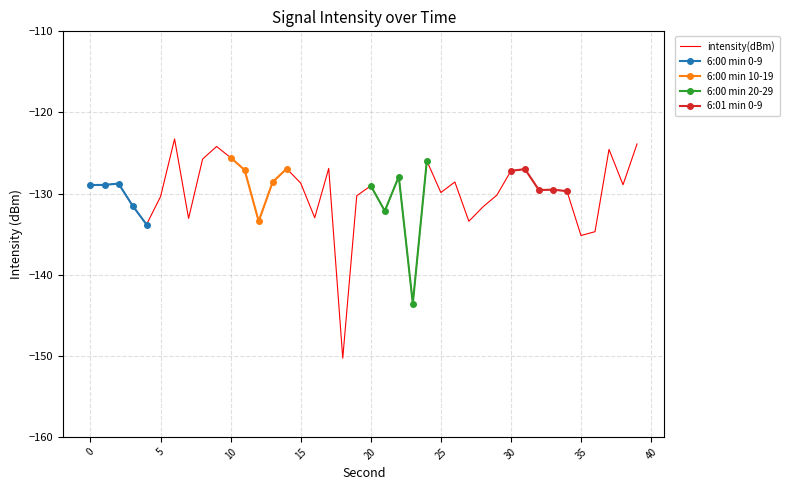

The value of intensity(dBm) at 20 is -224.4. True or false?

False